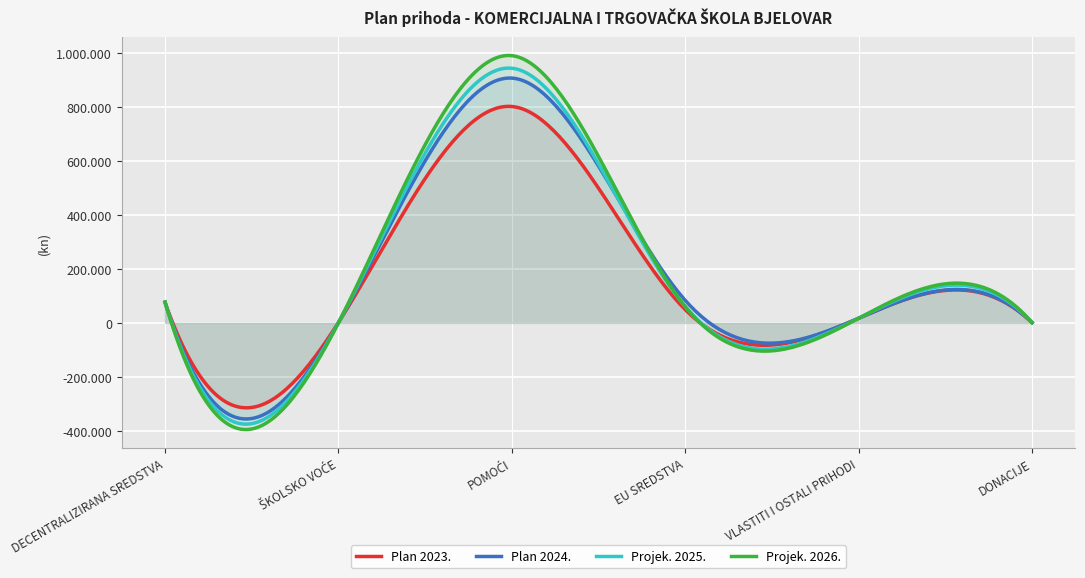

Which has a higher value, EU SREDSTVA or VLASTITI I OSTALI PRIHODI?

EU SREDSTVA